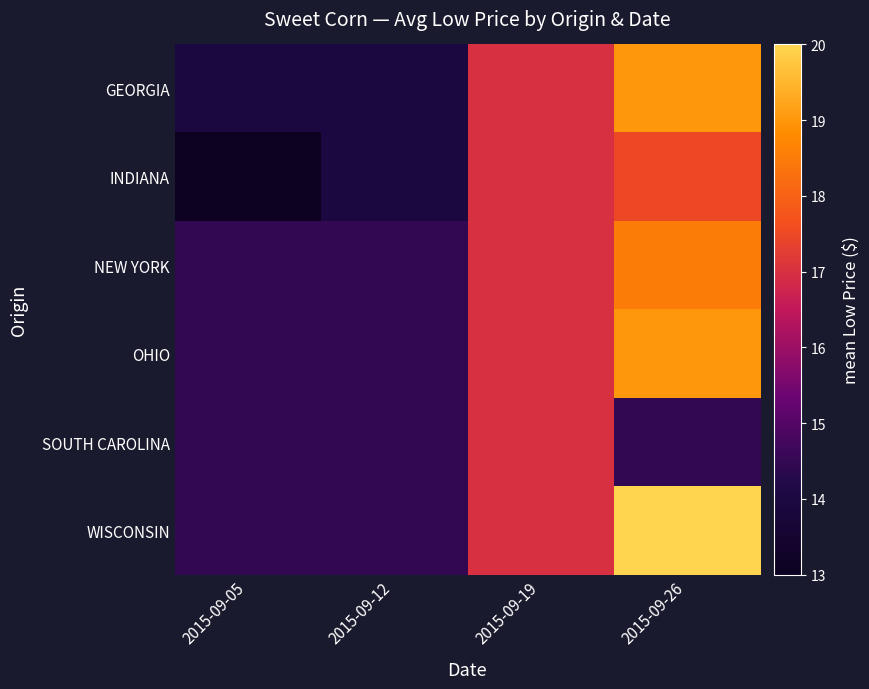

At how many categories does at least one series exceed 14?

4